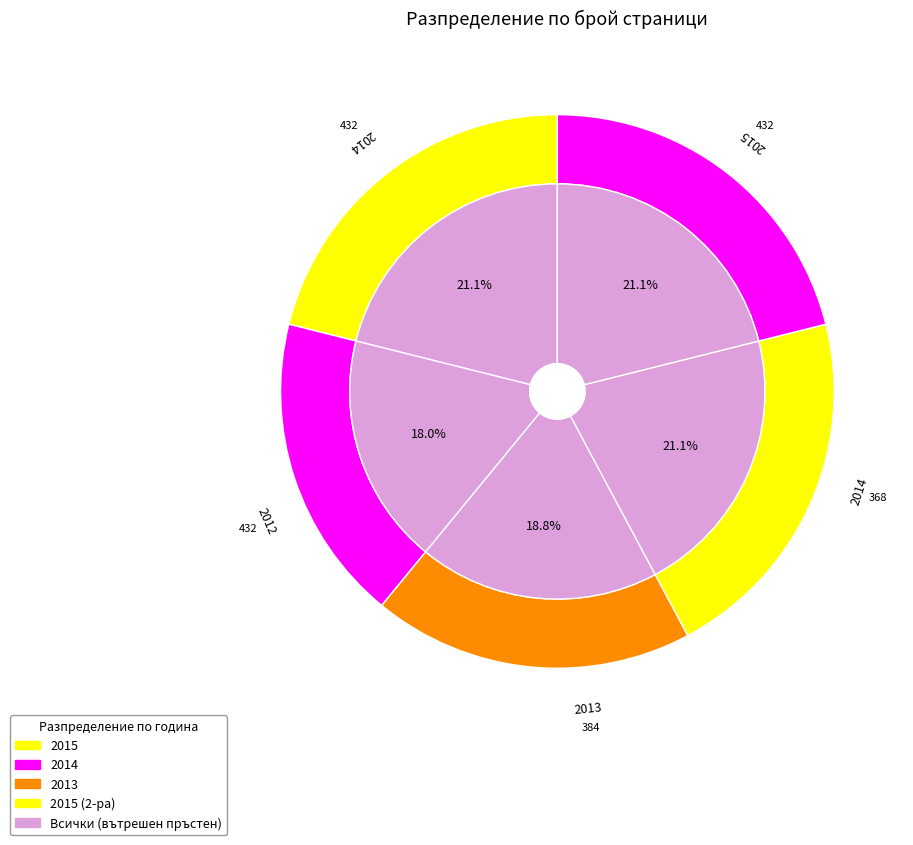

How many slices are in this pie chart?

5